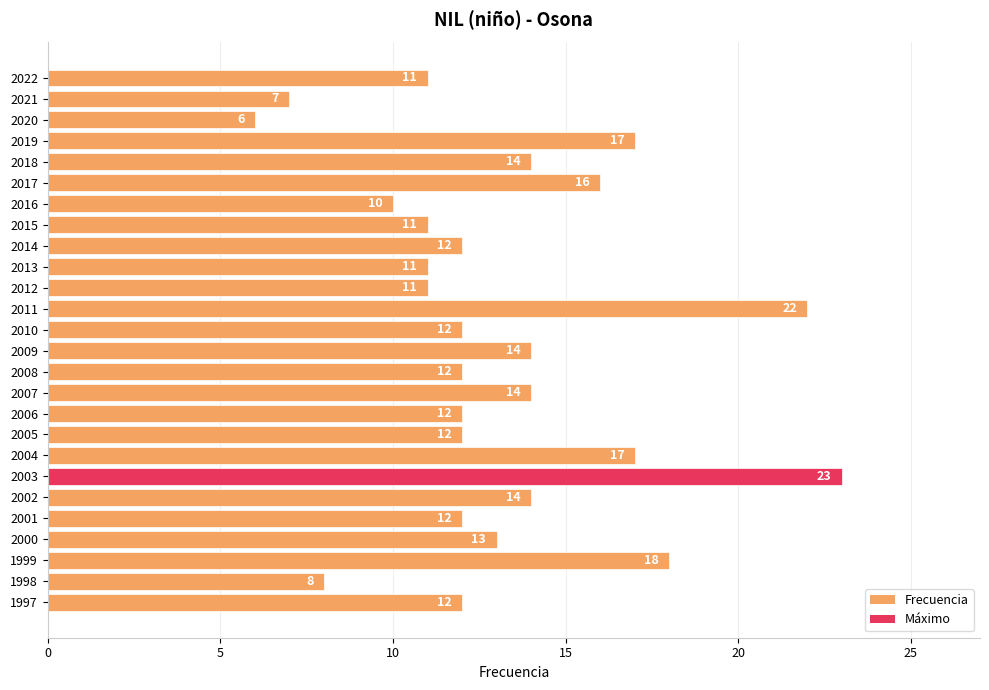

Reading top to bottom, list all the values displayed in this chart.

2022=11	2021=7	2020=6	2019=17	2018=14	2017=16	2016=10	2015=11	2014=12	2013=11	2012=11	2011=22	2010=12	2009=14	2008=12	2007=14	2006=12	2005=12	2004=17	2003=23	2002=14	2001=12	2000=13	1999=18	1998=8	1997=12